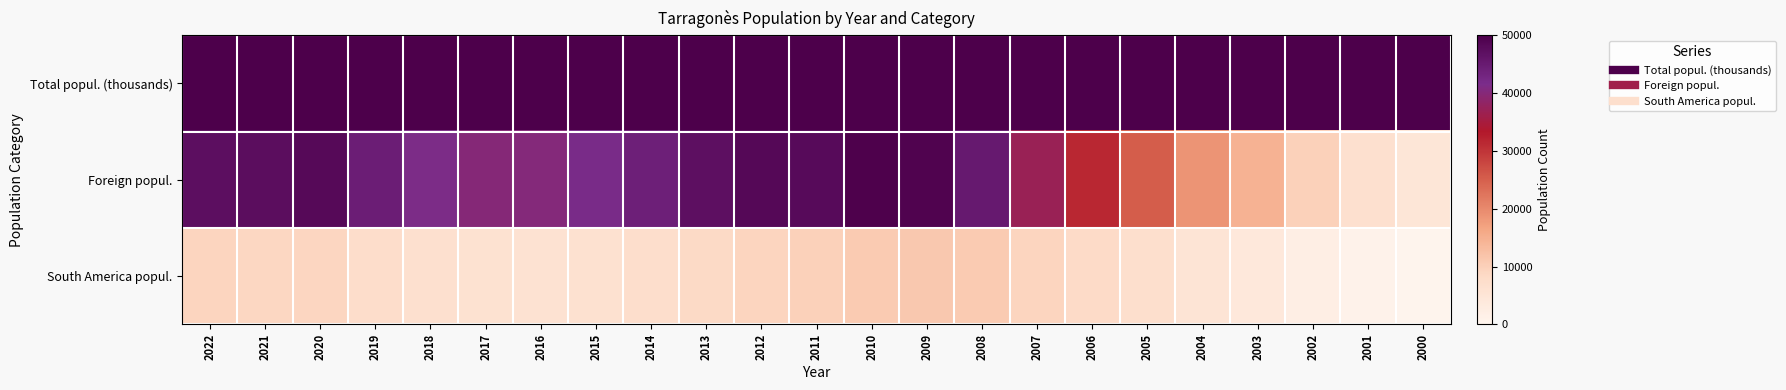

Reading left to right, transcribe all the data shown in this chart.

Total popul. (thousands): 2022=263428	2021=262001	2020=261466	2019=256730	2018=252790	2017=250488	2016=249565	2015=249939	2014=250306	2013=251226	2012=251282	2011=250142	2010=249718	2009=247827	2008=241549	2007=231161	2006=222444	2005=212520	2004=202662	2003=196387	2002=188790	2001=182613	2000=178831
Foreign popul.: 2022=47236	2021=47440	2020=48162	2019=44452	2018=41401	2017=40023	2016=40081	2015=41891	2014=44079	2013=46995	2012=48287	2011=47998	2010=49749	2009=49395	2008=45160	2007=37046	2006=31515	2005=25378	2004=18582	2003=14578	2002=9907	2001=6620	2000=4807
South America popul.: 2022=9226	2021=8922	2020=9097	2019=7602	2018=6625	2017=6055	2016=5918	2015=6396	2014=7398	2013=8545	2012=9257	2011=9904	2010=10884	2009=11250	2008=10836	2007=9286	2006=8155	2005=6960	2004=5374	2003=3983	2002=2077	2001=888	2000=388